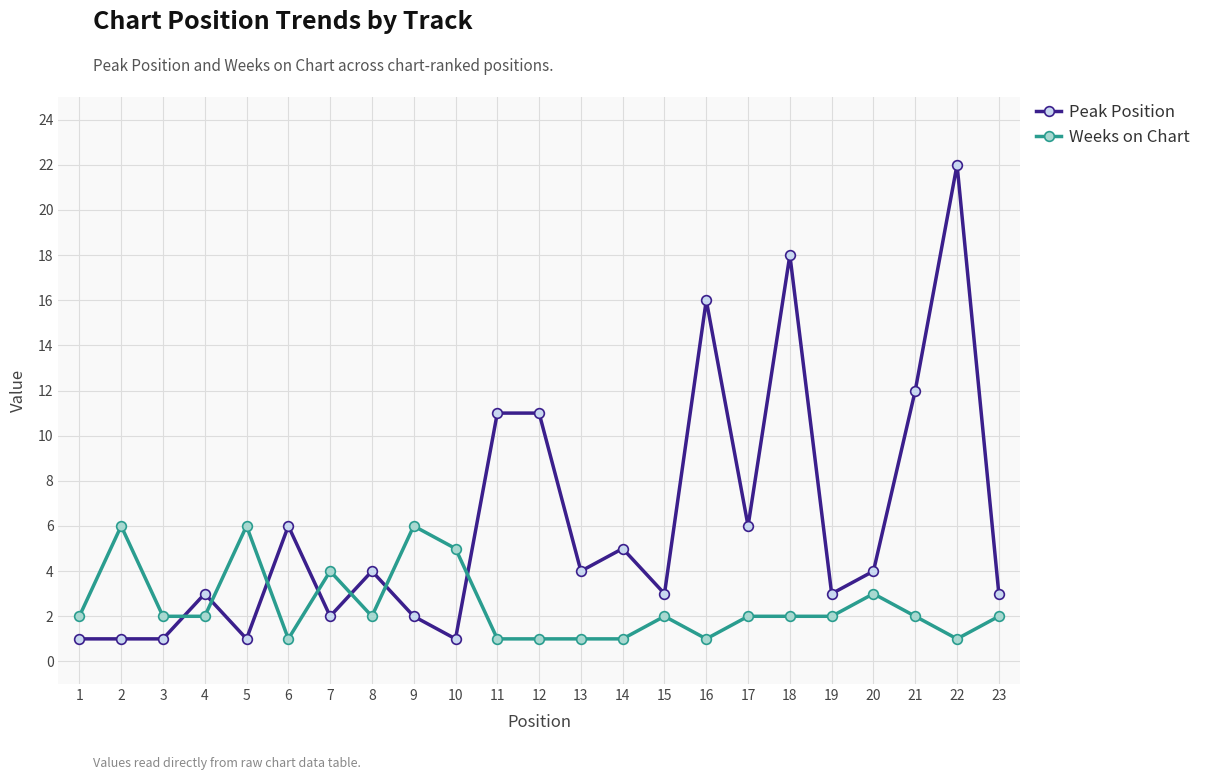

Where do Peak Position and Weeks on Chart first cross each other?

3 and 4